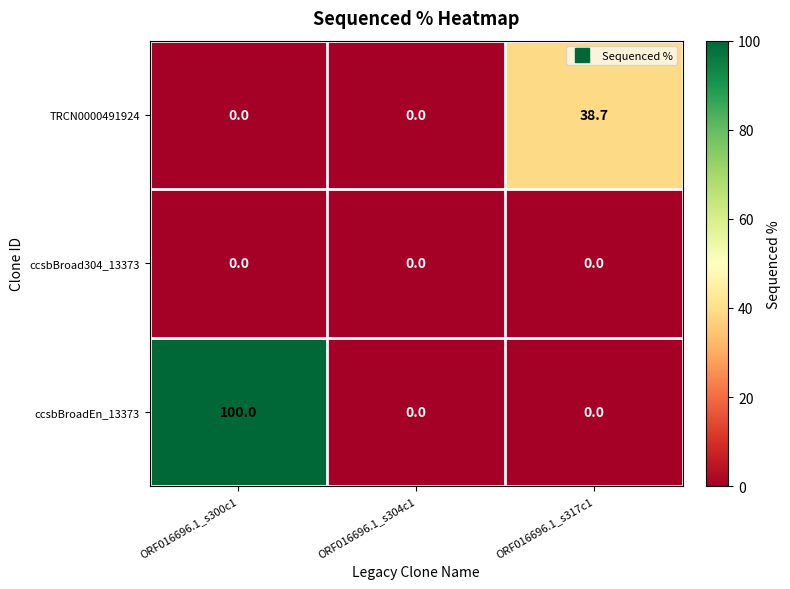

Is it true that TRCN0000491924 equals 56.1 at ORF016696.1_s317c1?

False